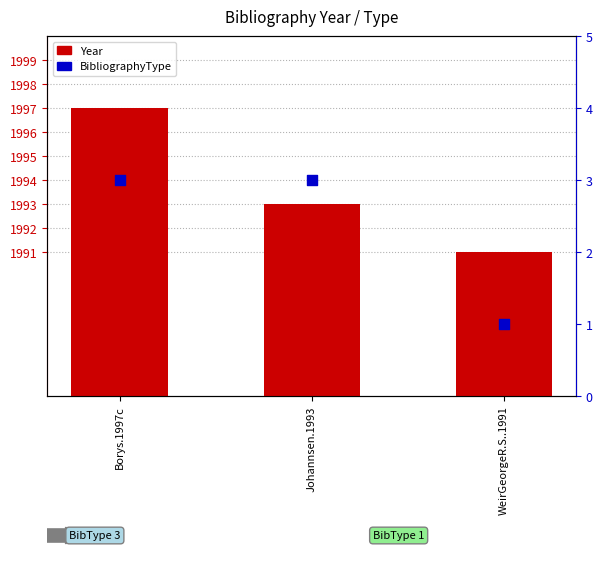

What are all the series names shown in the legend?

Year, BibliographyType